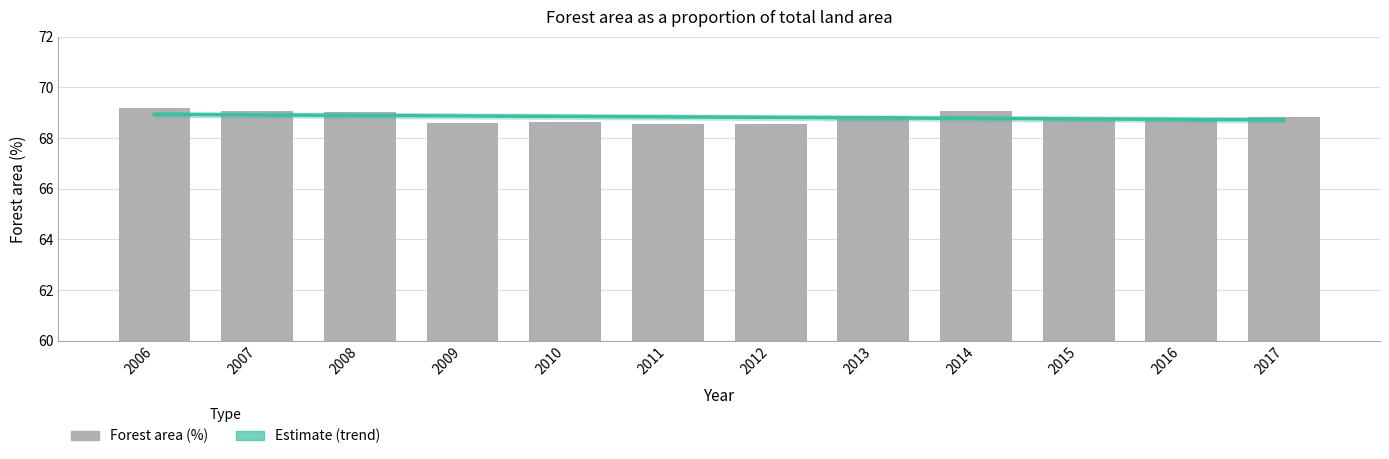

True or false: the data shows 68.8 at 2016.

True